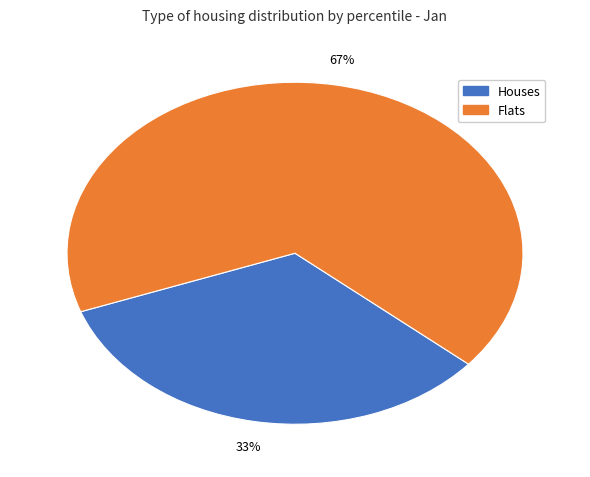

Is there a majority slice in this chart?

Yes